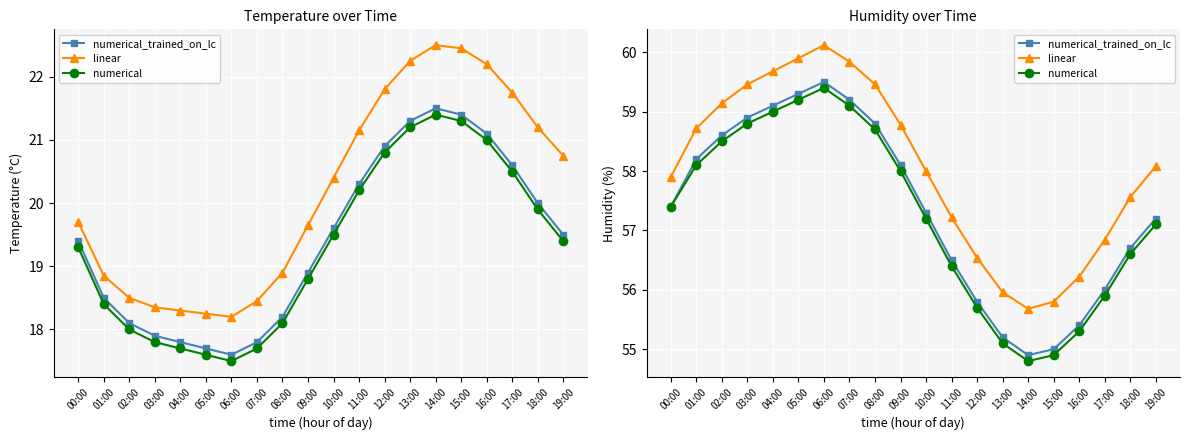

What is the smallest value displayed?

54.8